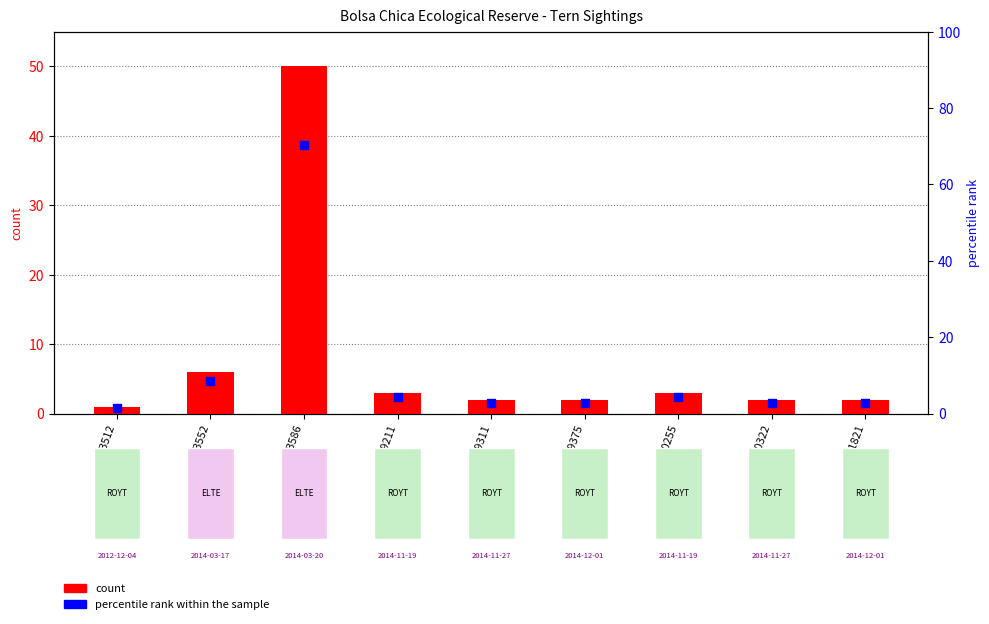

What are all the series names shown in the legend?

count, percentile rank within the sample